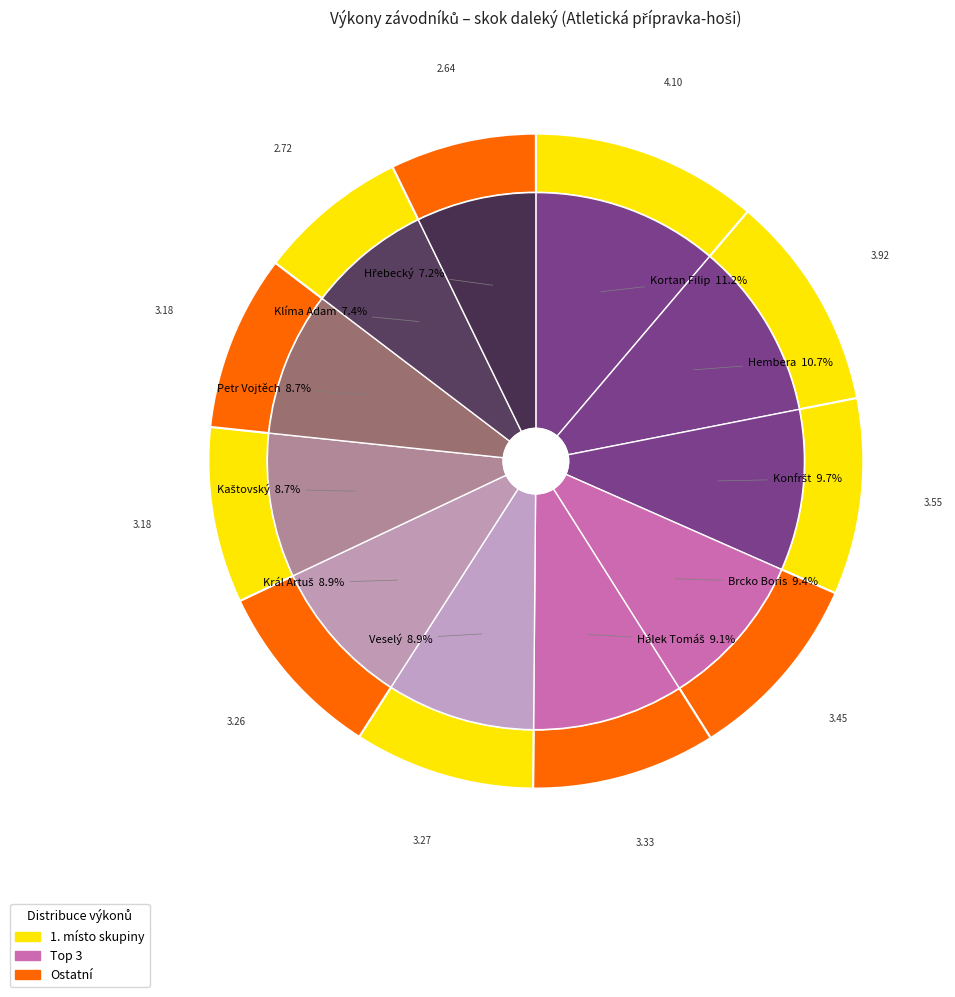

Which has a higher value, Petr Vojtěch or Brcko Boris?

Brcko Boris